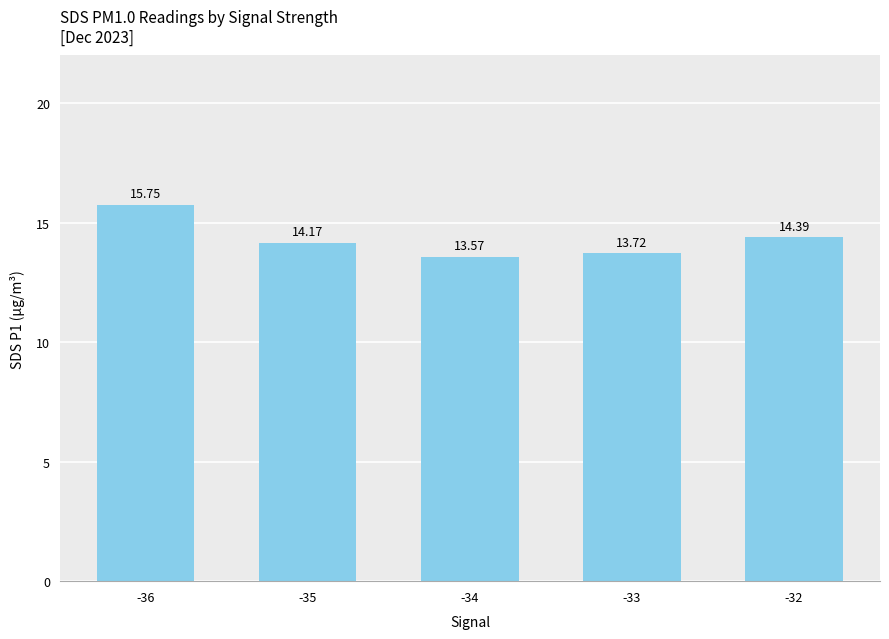

How many bars are there in total?

5